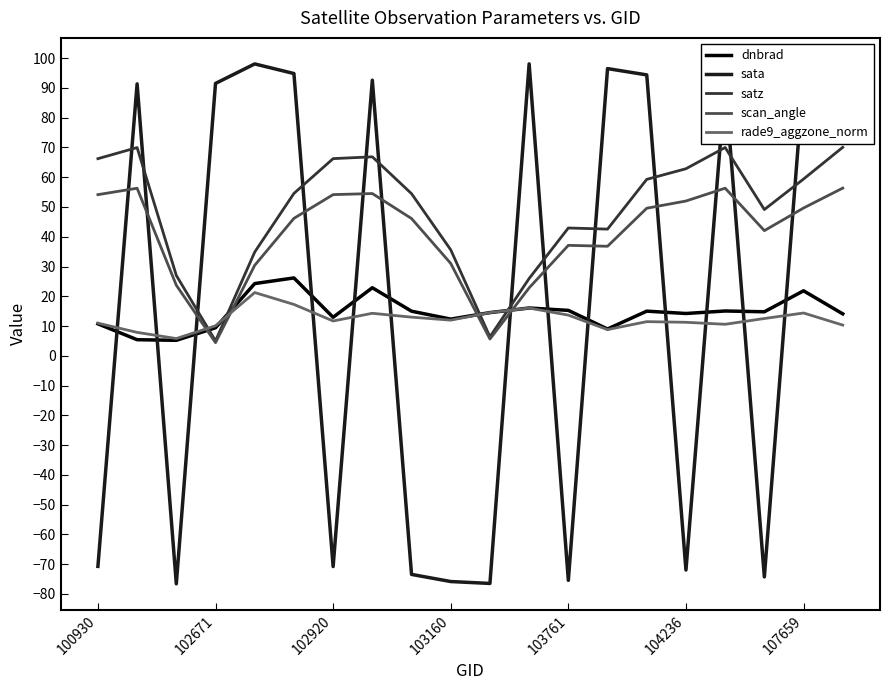

Which series has the widest spread of values?

sata